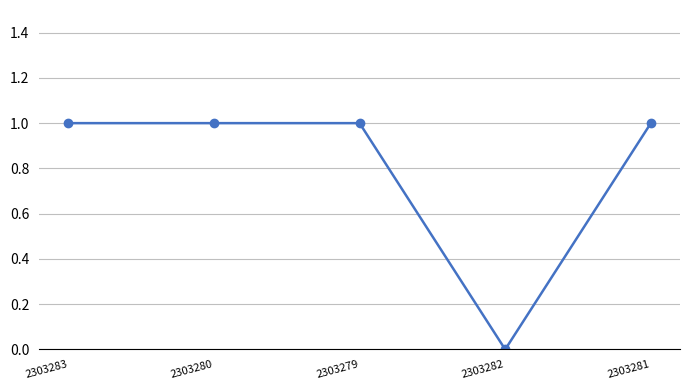

The value at 2303282 is 0. True or false?

True